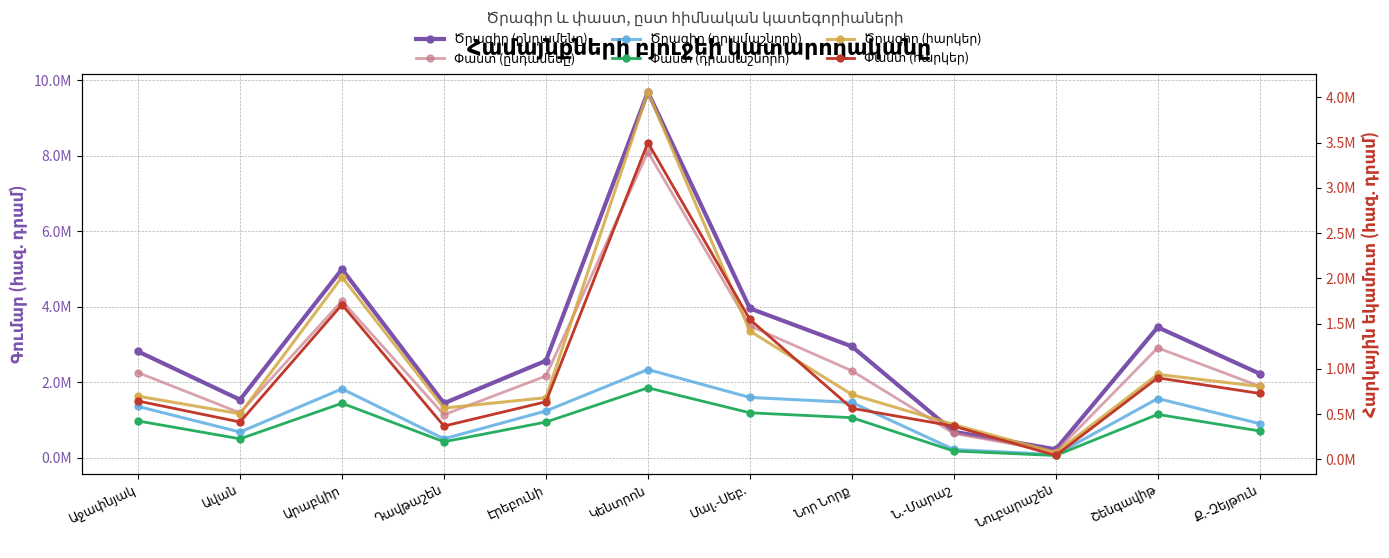

Reading left to right, what are all the values shown in this chart?

Ծրագիր (ընդամենը): 2813371.4	1536088.2	4994315.7	1441788.6	2568626.5	9688577.2	3955412.6	2948669.6	686803.8	221711.8	3456386.0	2226069.1
Փաստ (ընդամենը): 2254120.9	1188778.2	4153166.9	1137046.2	2163355.1	8099303.0	3492501.7	2301947.9	643904.6	157930.0	2908873.2	1892993.6
Ծրագիր (դրամաշնորհ): 1357252.4	679308.5	1822491.1	499854.6	1237712.7	2335250.5	1596274.9	1463088.0	217353.2	80615.6	1567370.9	901932.6
Փաստ (դրամաշնորհ): 972604.6	500040.8	1442491.5	421832.4	943900.6	1851039.3	1188996.7	1060456.8	177130.0	58153.3	1147119.1	707878.9
Ծրագիր (հարկեր): 698578.4	504191.2	2015310.4	567280.2	682325.9	4059281.6	1418472.2	717778.5	385582.5	75281.9	939150.8	806344.5
Փաստ (հարկեր): 645303.5	413427.1	1710934.3	368619.4	637141.1	3500169.7	1546678.6	565391.0	367645.8	43629.6	901463.3	729016.7